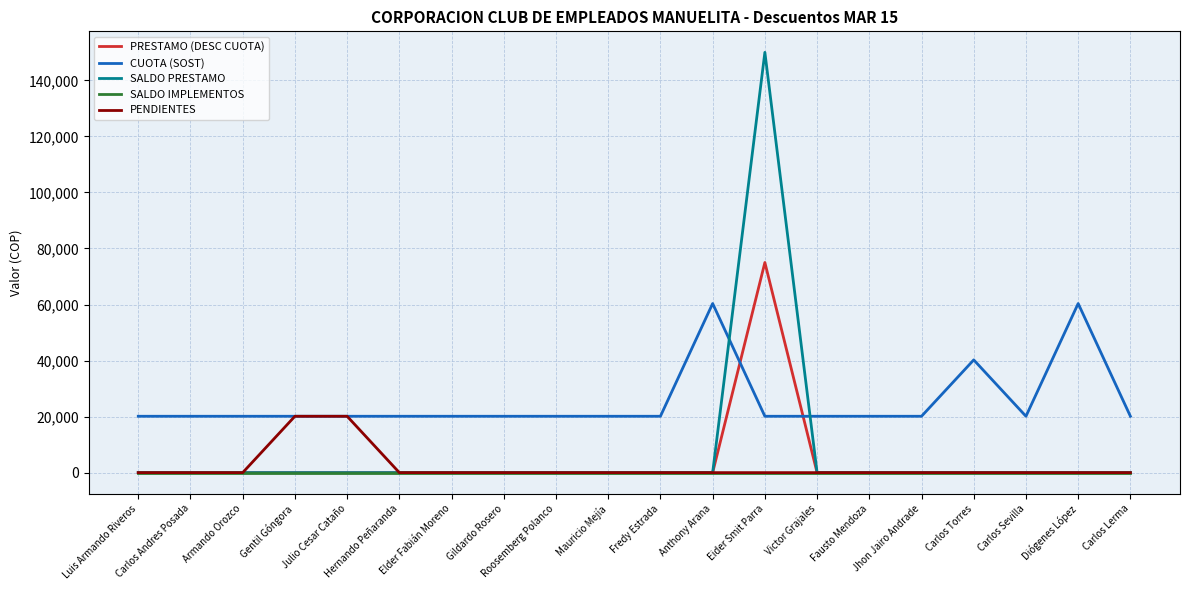

What is the total value across all series at Victor Grajales?

20118